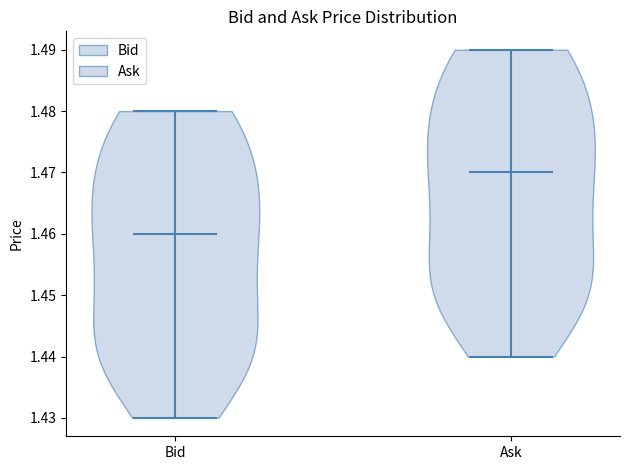

Which violin has the highest median line?

Ask